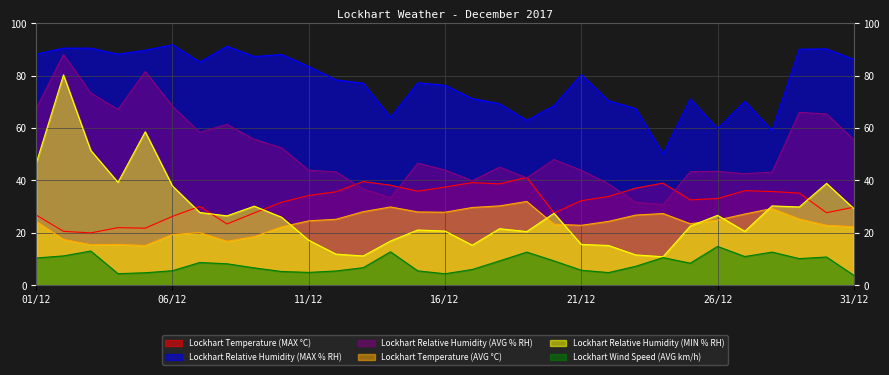

What is the label of the 28th point from the right?

04/12